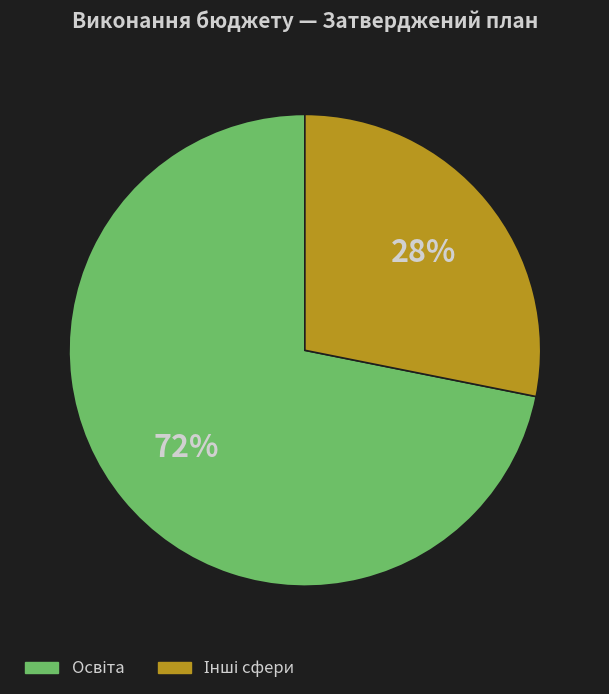

Is there a majority slice in this chart?

Yes